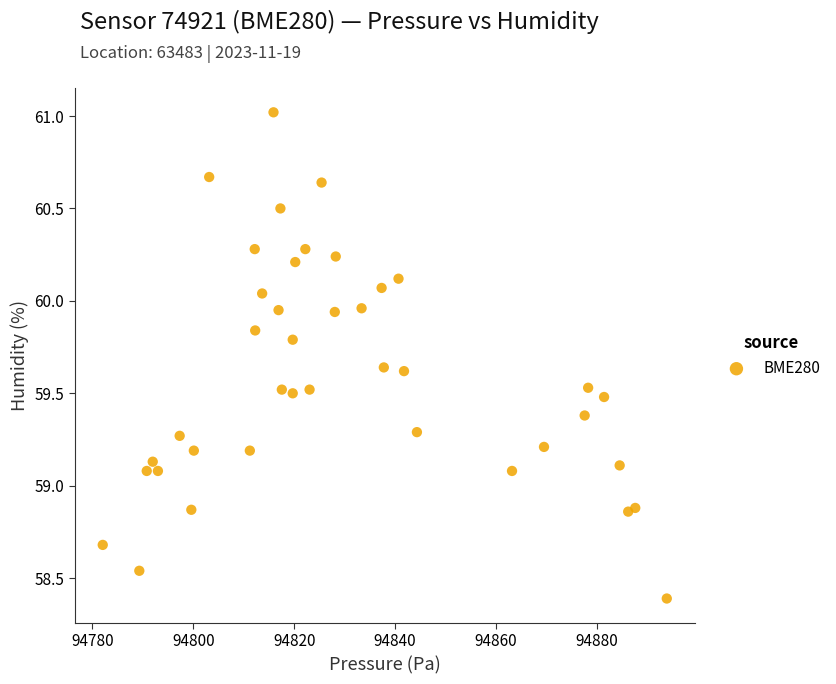

What is the range of Y values (max minus min)?

2.6